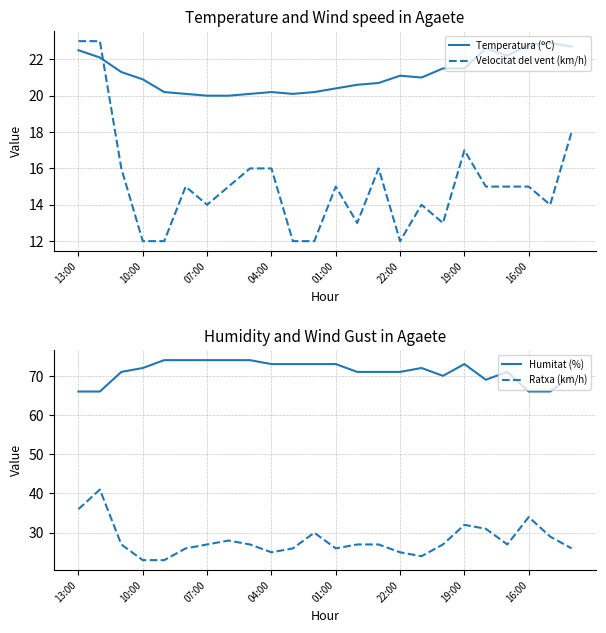

How many lines are shown in the chart?

4